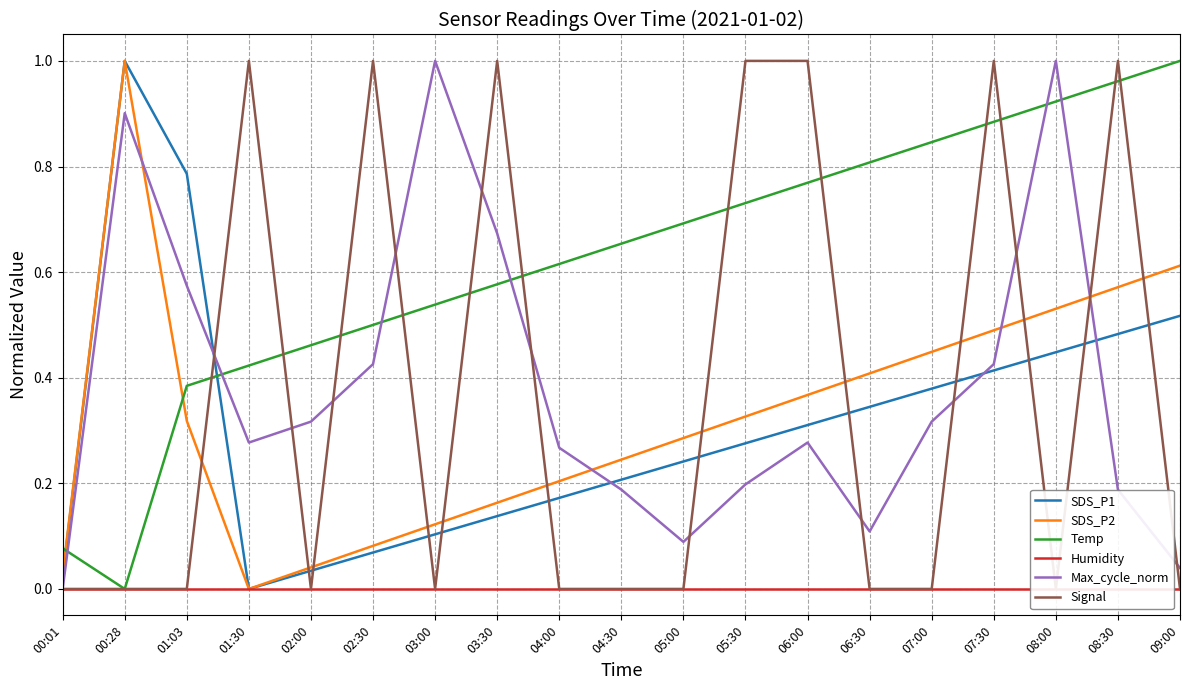

Reading right to left, what are all the values shown in this chart?

SDS_P1: 0.5	0.5	0.4	0.4	0.4	0.3	0.3	0.3	0.2	0.2	0.2	0.1	0.1	0.1	0.0	0.0	0.8	1.0	0.0
SDS_P2: 0.6	0.6	0.5	0.5	0.4	0.4	0.4	0.3	0.3	0.2	0.2	0.2	0.1	0.1	0.0	0.0	0.3	1.0	0.0
Temp: 1.0	1.0	0.9	0.9	0.8	0.8	0.8	0.7	0.7	0.7	0.6	0.6	0.5	0.5	0.5	0.4	0.4	0.0	0.1
Humidity: 0.0	0.0	0.0	0.0	0.0	0.0	0.0	0.0	0.0	0.0	0.0	0.0	0.0	0.0	0.0	0.0	0.0	0.0	0.0
Max_cycle_norm: 0.0	0.2	1.0	0.4	0.3	0.1	0.3	0.2	0.1	0.2	0.3	0.7	1.0	0.4	0.3	0.3	0.6	0.9	0.0
Signal: 0.0	1.0	0.0	1.0	0.0	0.0	1.0	1.0	0.0	0.0	0.0	1.0	0.0	1.0	0.0	1.0	0.0	0.0	0.0